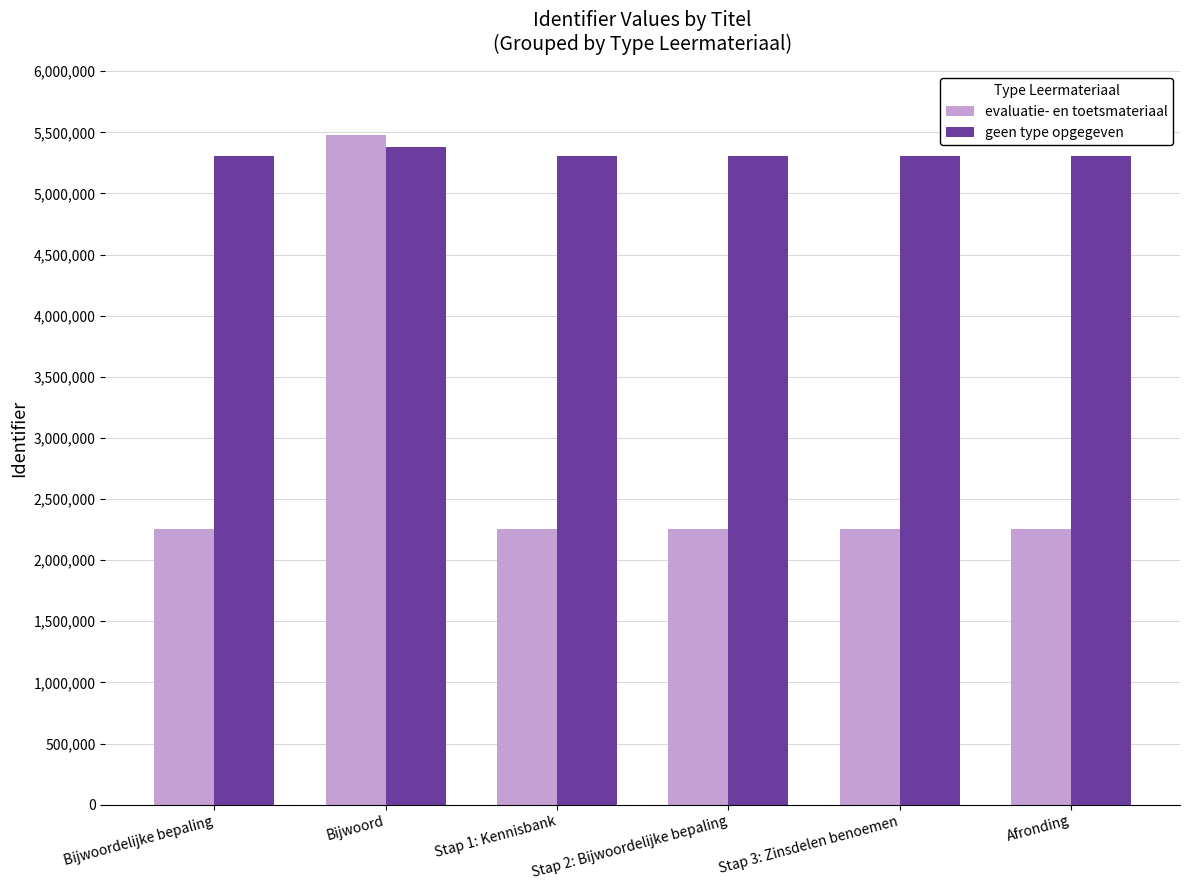

Where does the geen type opgegeven series first go above 5305439?

Bijwoord